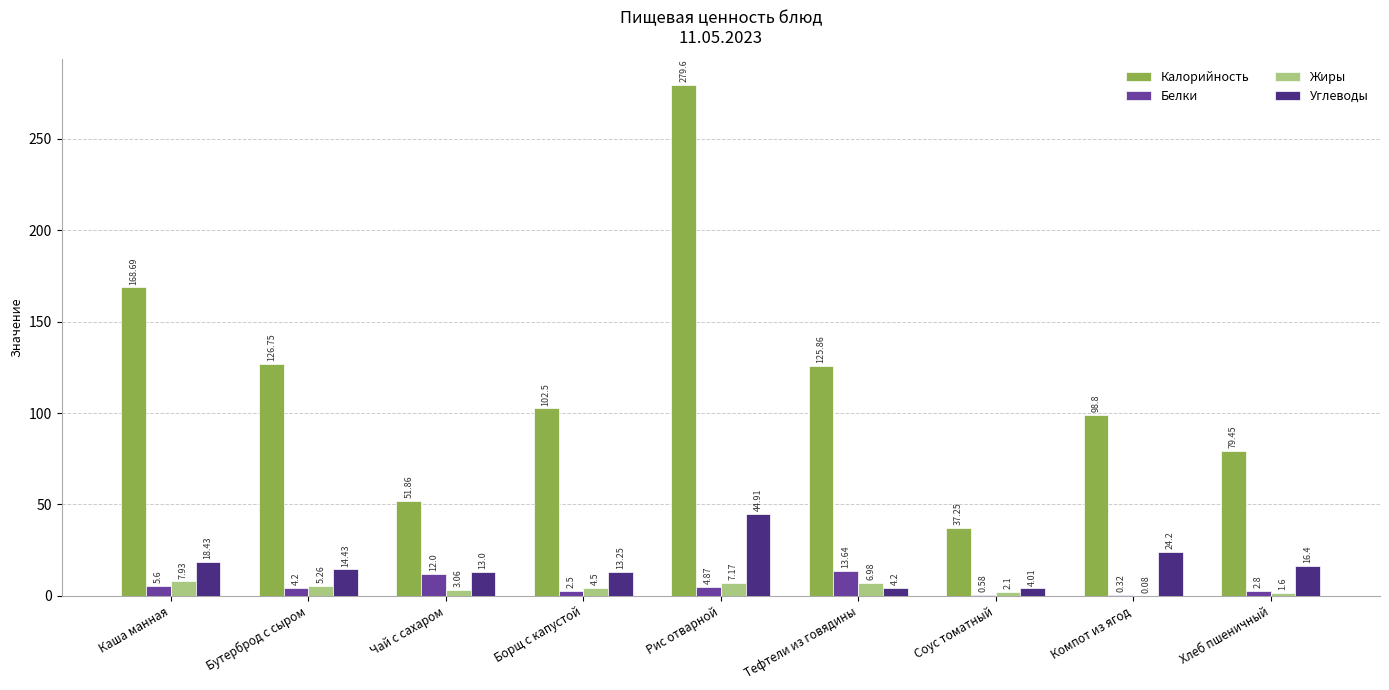

The value of Углеводы at Бутерброд с сыром is 14.4. True or false?

True